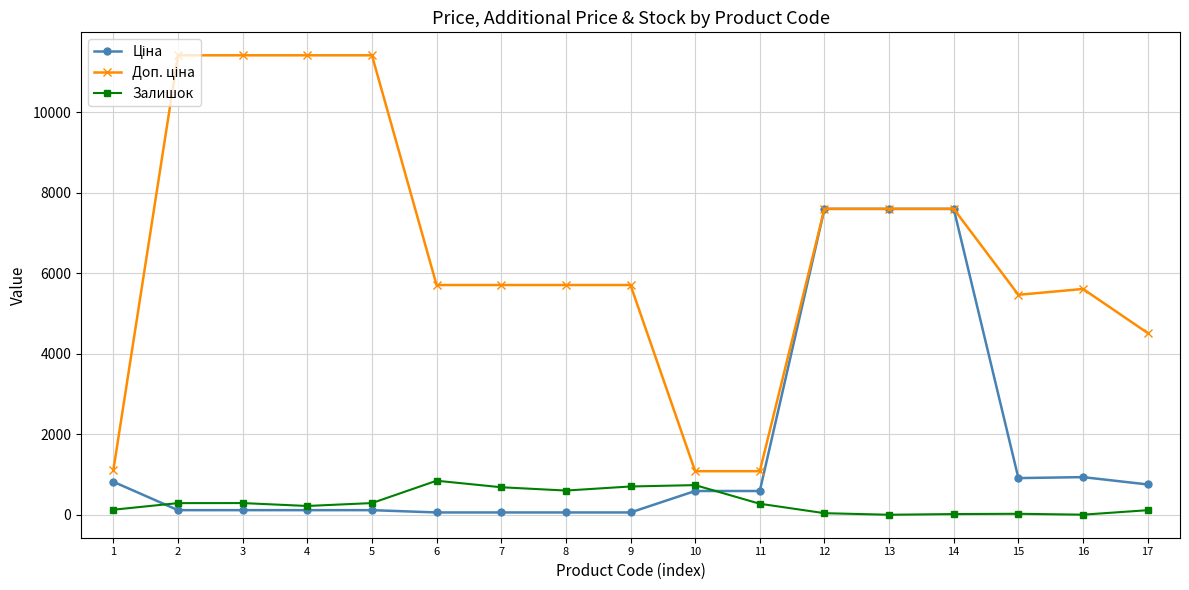

The value of Залишок at 10 is 736.0. True or false?

True